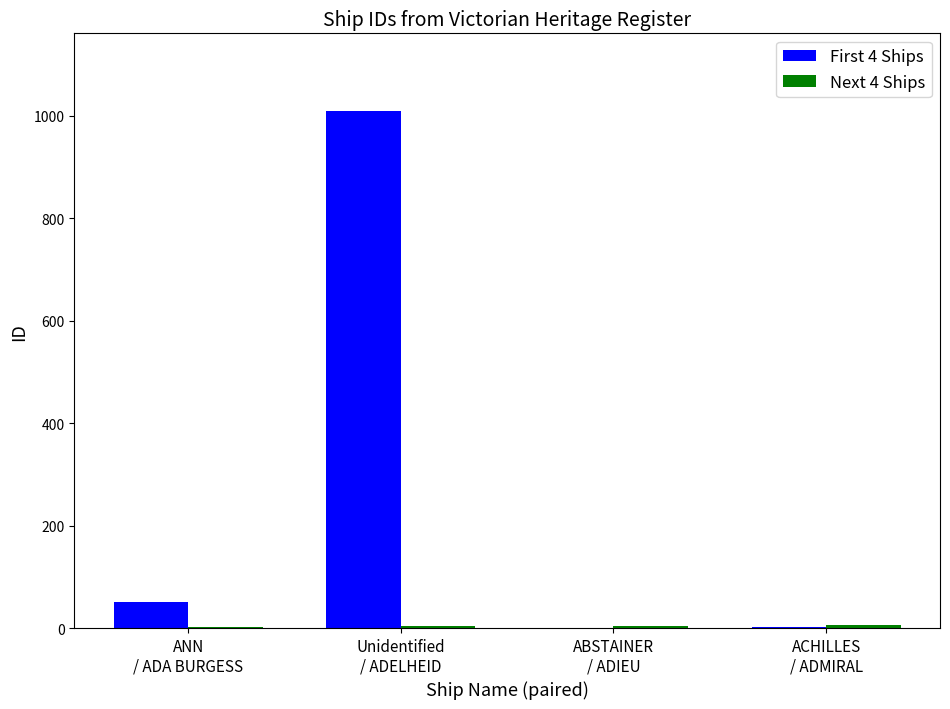

Is it true that First 4 Ships equals 1 at ABSTAINER
/ ADIEU?

True